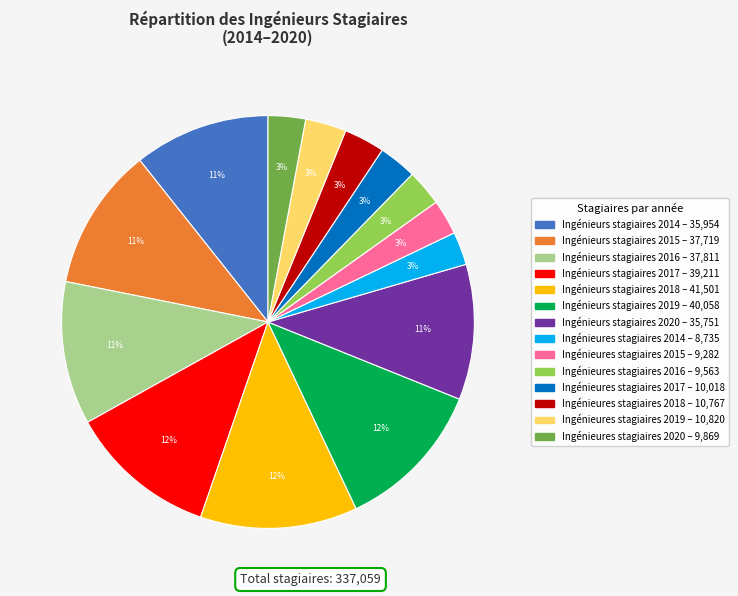

How many segments does this pie chart have?

14